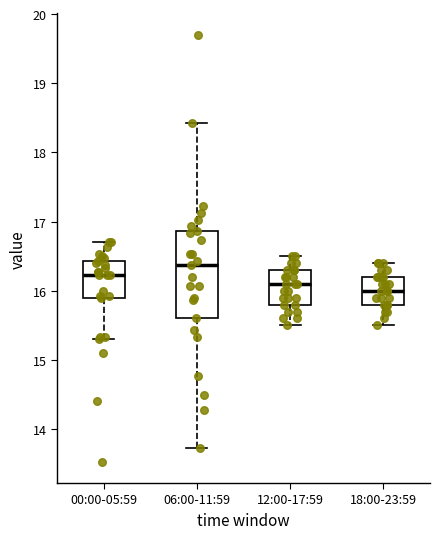

Which box's median line is the lowest?

18:00-23:59